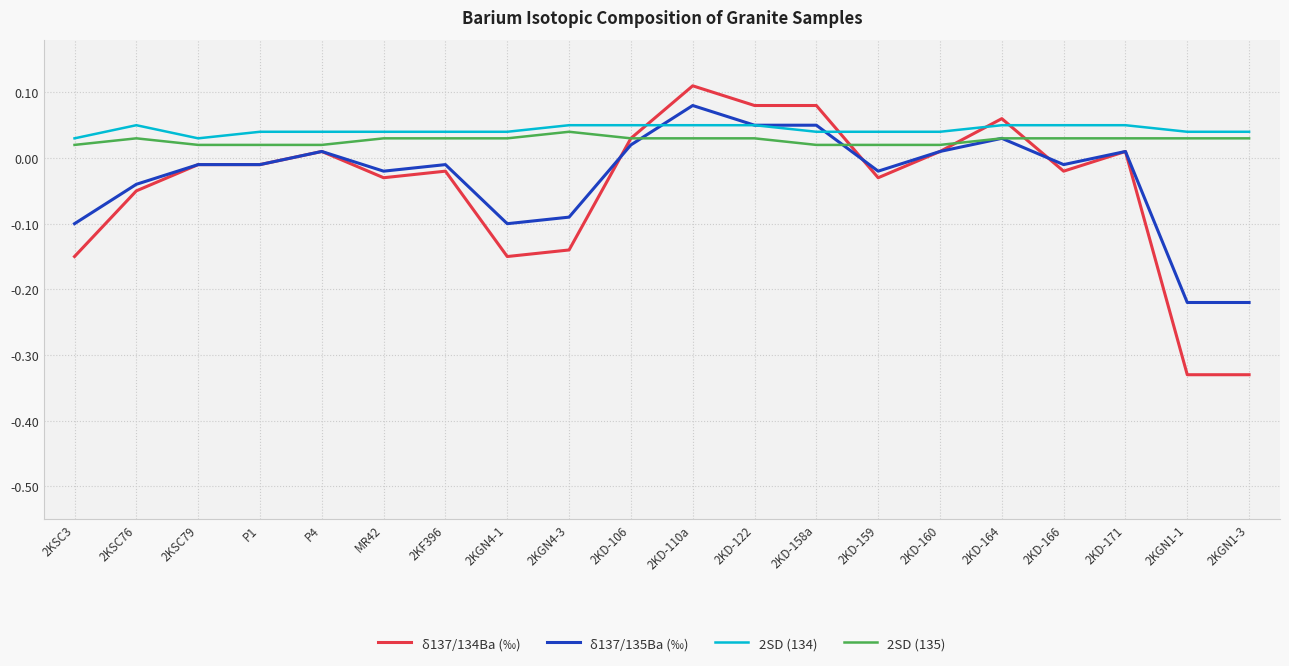

The value of 2SD (134) at 2KSC76 is 0.0. True or false?

False